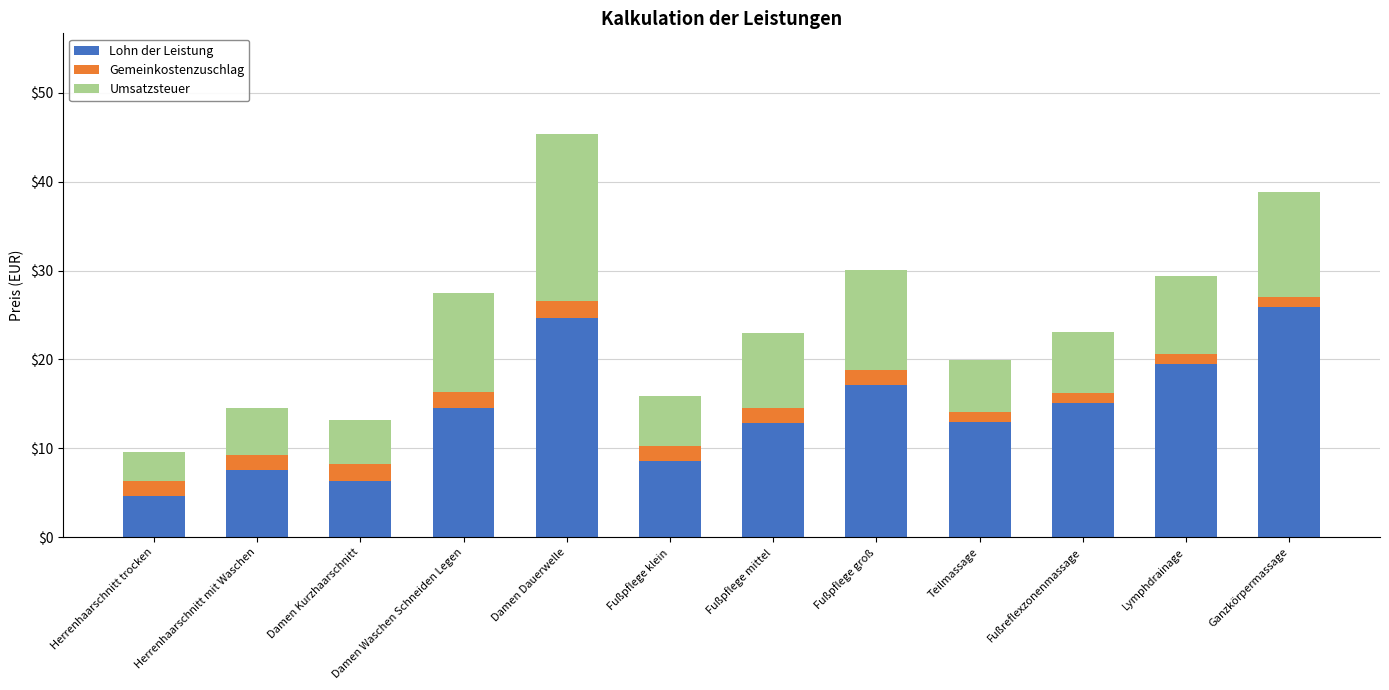

The value of Lohn der Leistung at Damen Dauerwelle is 24.6. True or false?

True